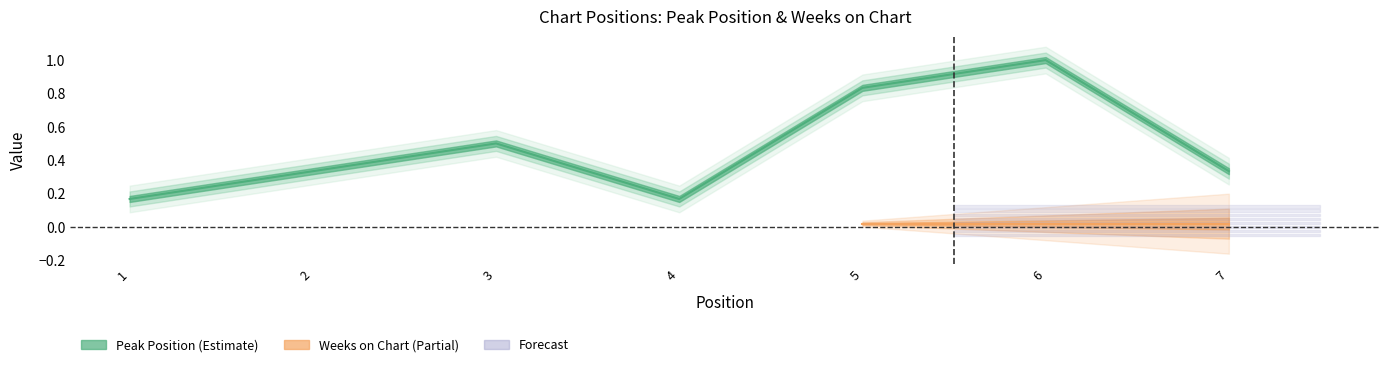

What is the smallest value displayed?

0.2